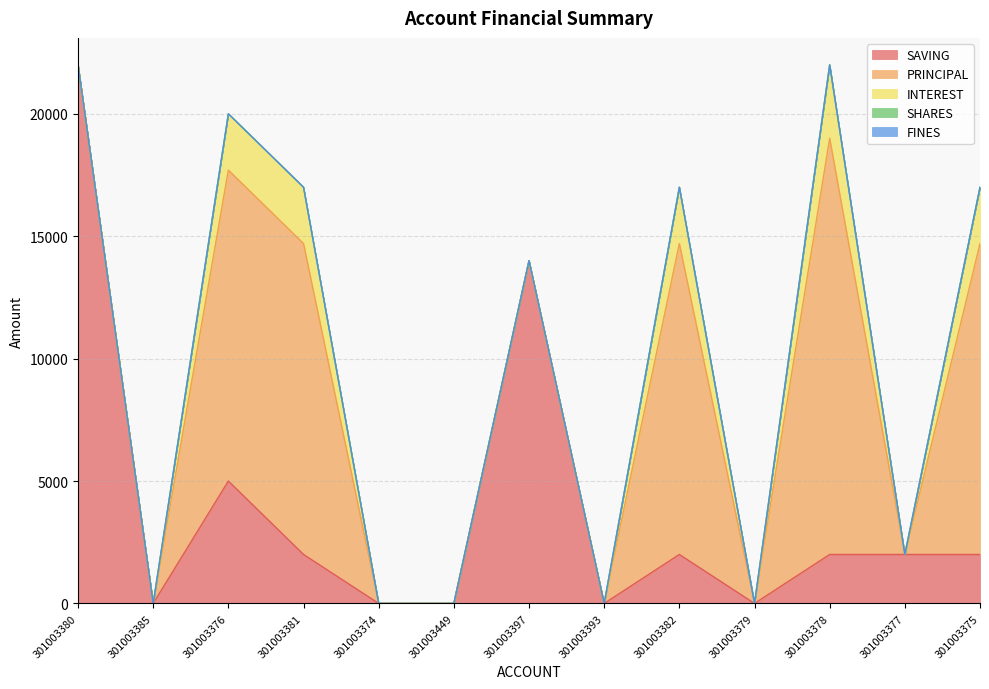

Which series has the widest spread of values?

SAVING